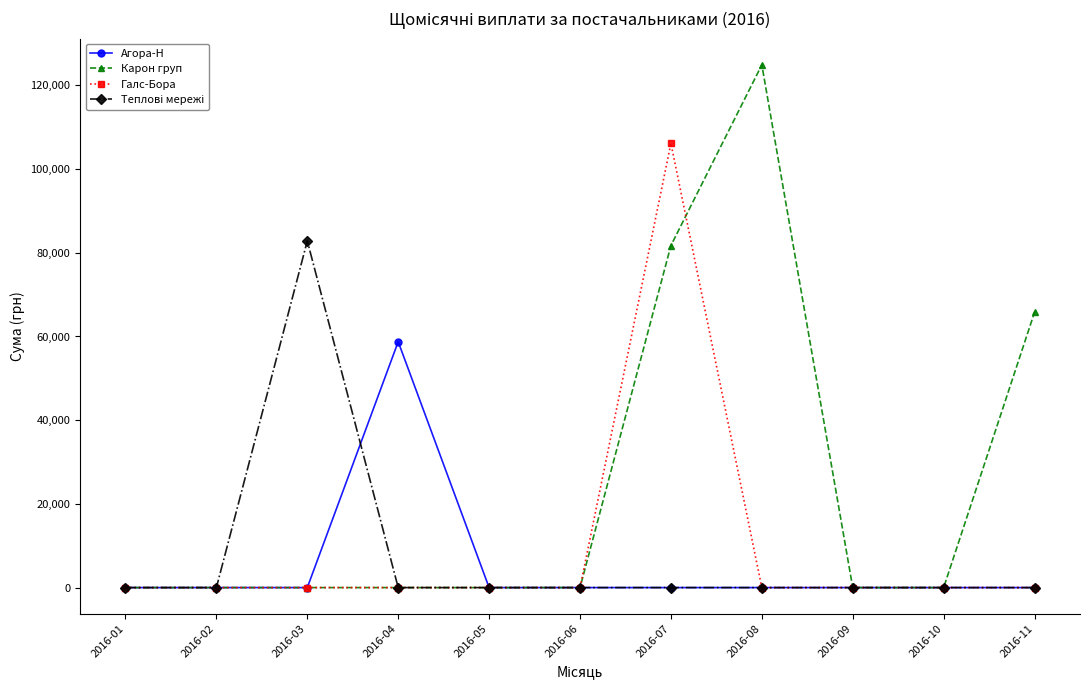

What is the highest value of the Галс-Бора series?

106147.3